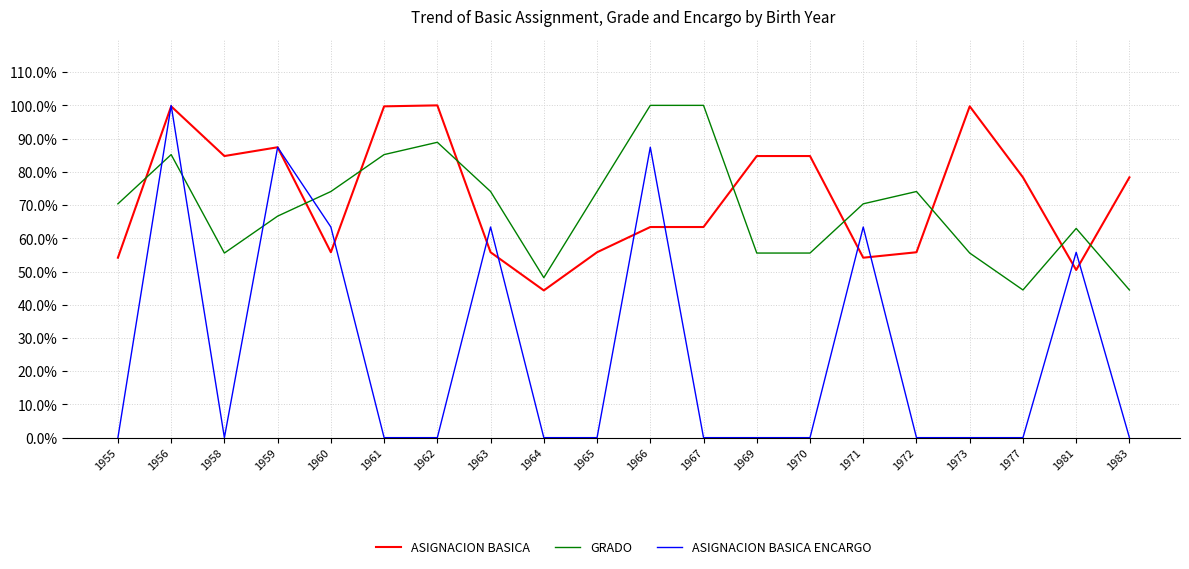

Rank the series at 1970 from lowest to highest value.

ASIGNACION BASICA ENCARGO, GRADO, ASIGNACION BASICA